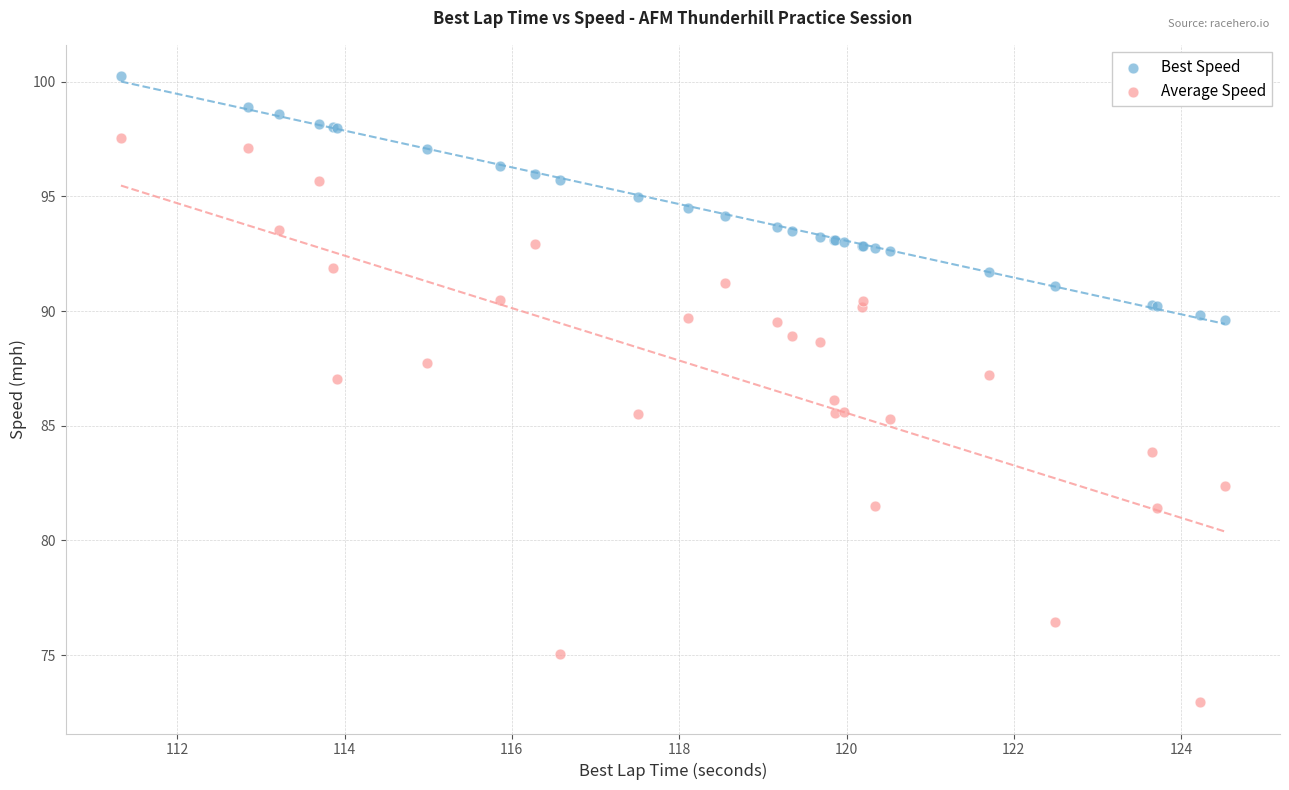

Which series reaches the maximum Y coordinate?

Best Speed